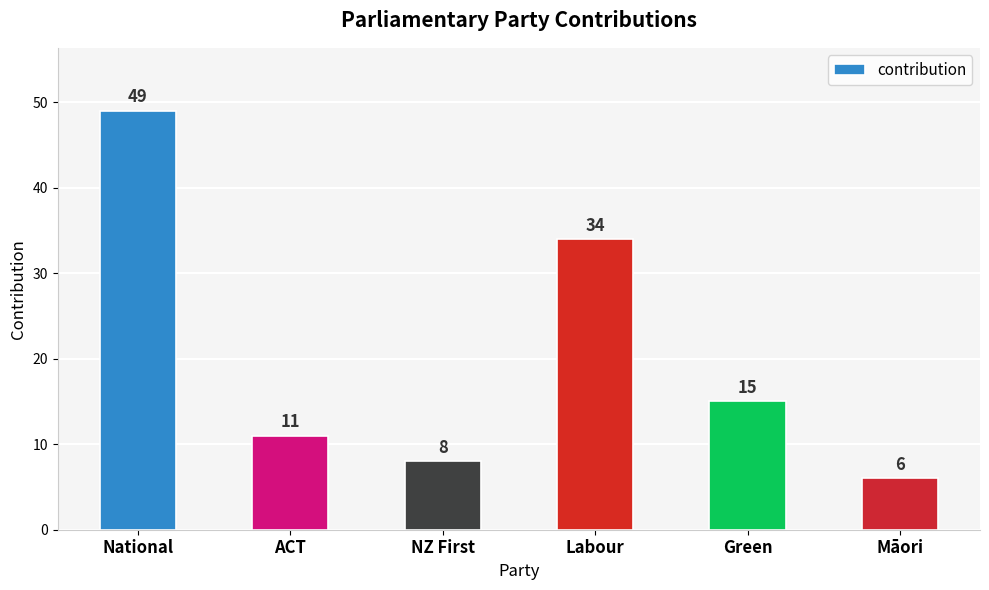

Reading left to right, transcribe all the data shown in this chart.

National=49	ACT=11	NZ First=8	Labour=34	Green=15	Māori=6